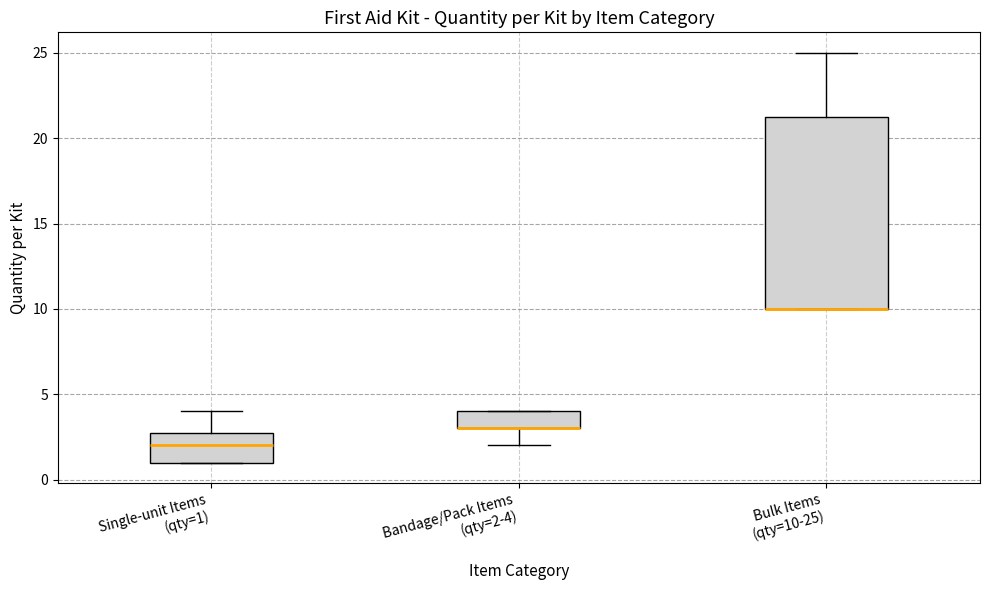

Reading left to right, transcribe this box plot: for each box, give where its median line is, the range the box spans, and where its two whiskers end, as read against the y-axis. The values are not printed on the chart, so give them approximately, as read against the axis.

Single-unit Items (qty=1): median 2.0, box 1.0 to 3.0, whiskers 1.0 to 4.0
Bandage/Pack Items (qty=2-4): median 3.0 (drawn on the box's lower edge), box 3.0 to 4.0, whiskers 2.0 to 4.0
Bulk Items (qty=10-25): median 10.0 (drawn on the box's lower edge), box 10.0 to 21.5, whiskers 10.0 to 25.0